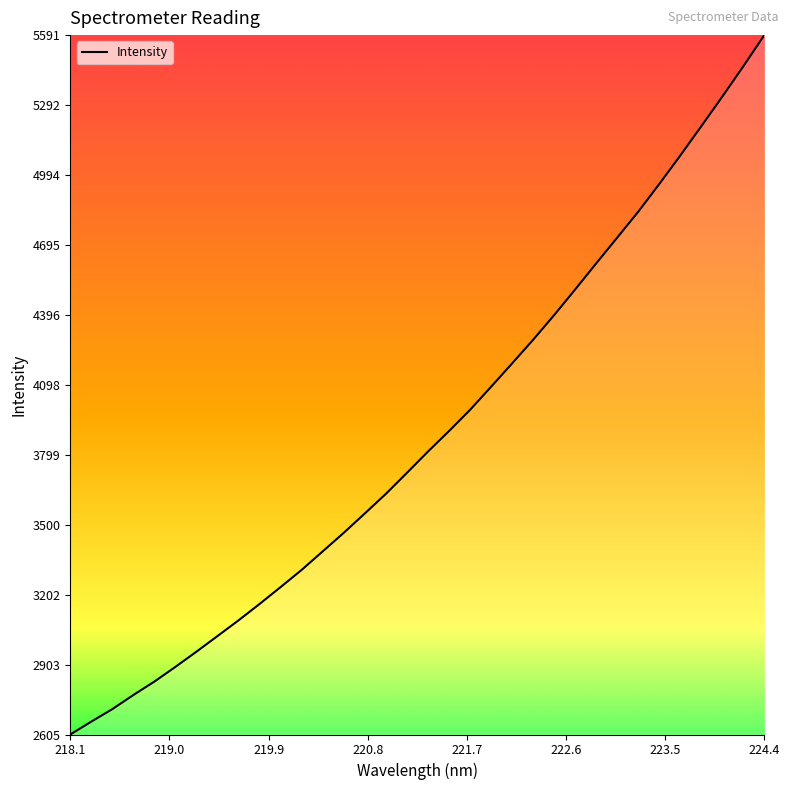

Is this an area chart (filled region under the line)?

No